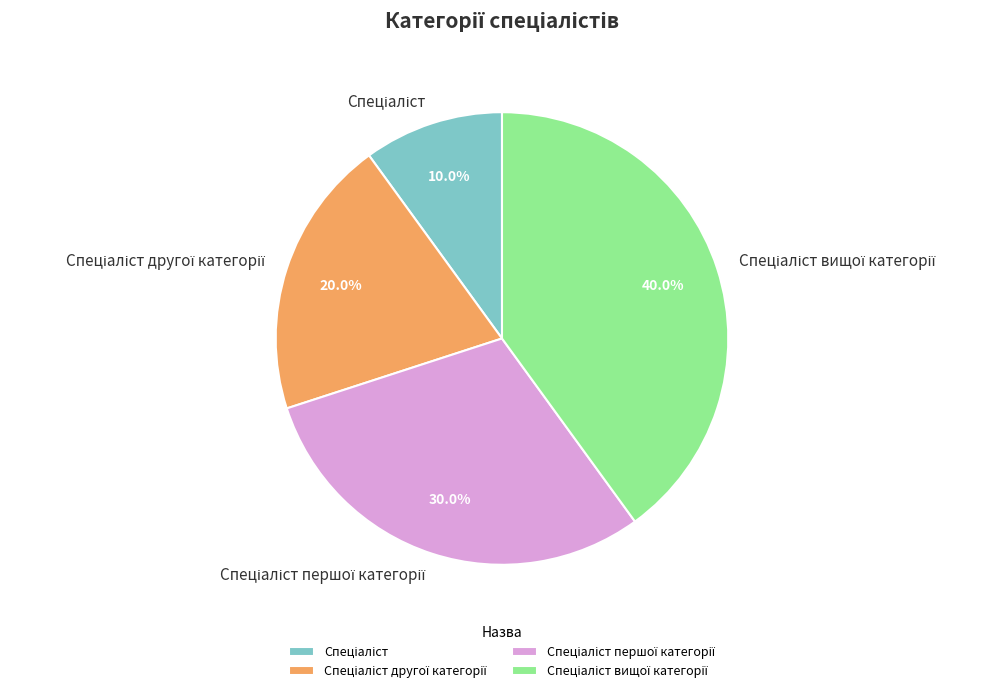

Is there a majority slice in this chart?

No